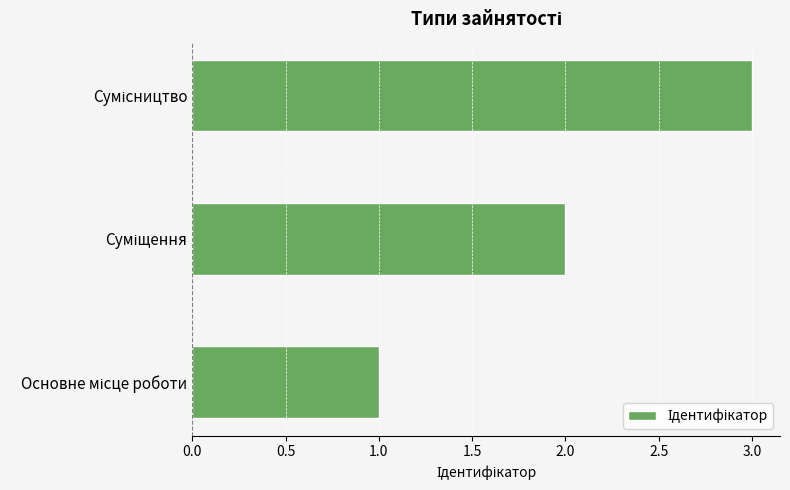

What is the greatest value displayed?

3